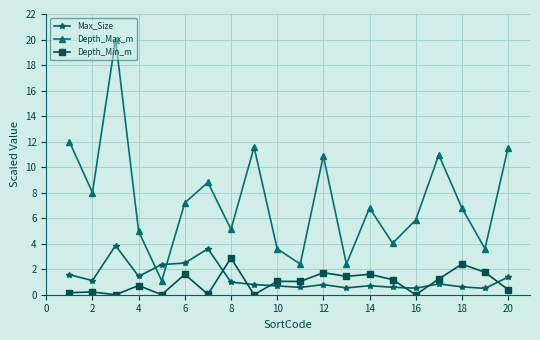

What is the maximum value shown in the chart?

20.0